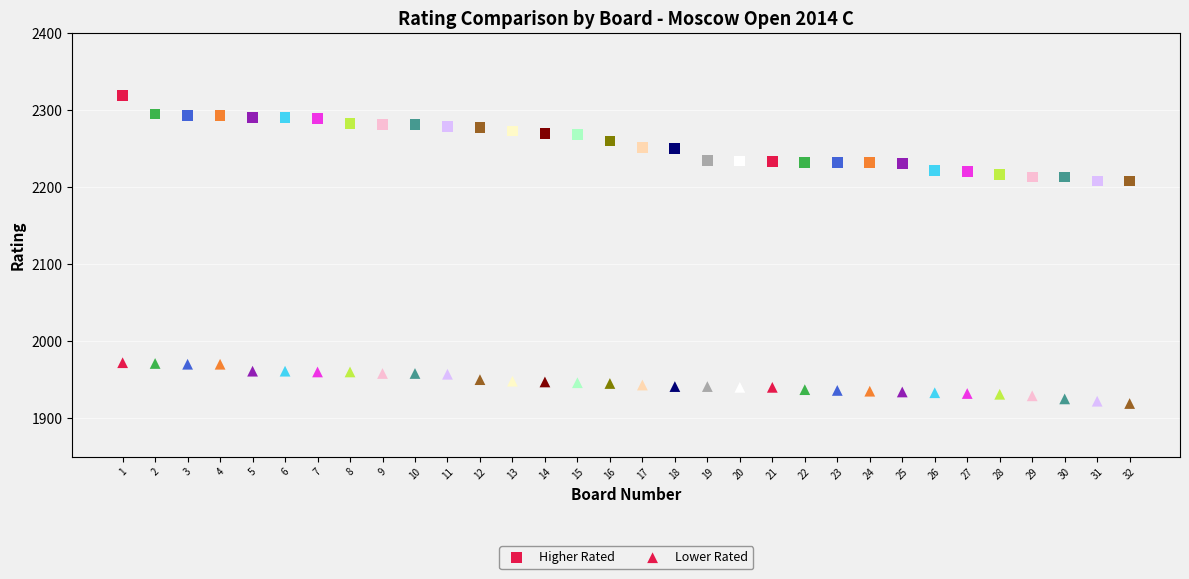

How many points are shown in the scatter plot?

64